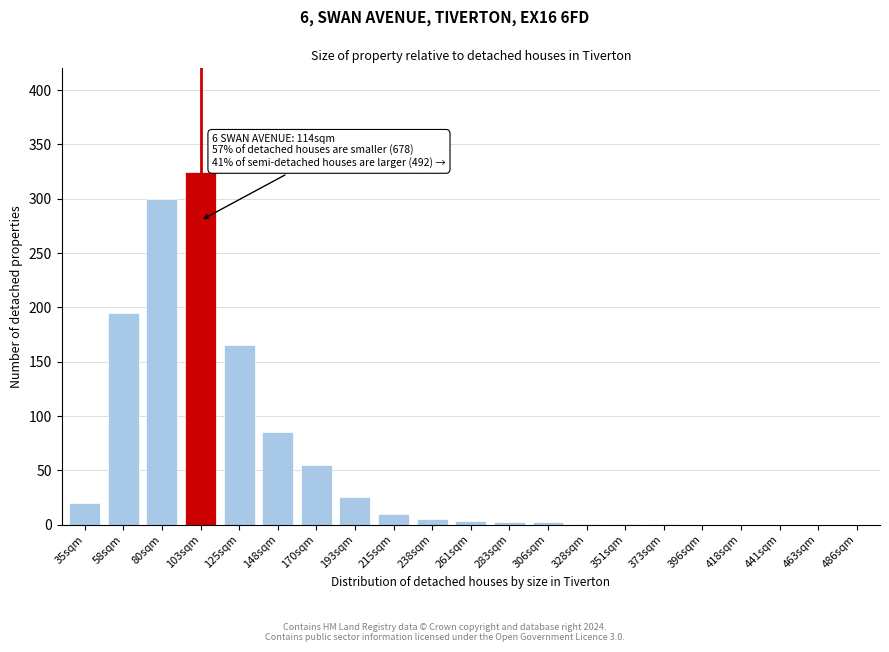

Which category has the highest value across all series?

103sqm